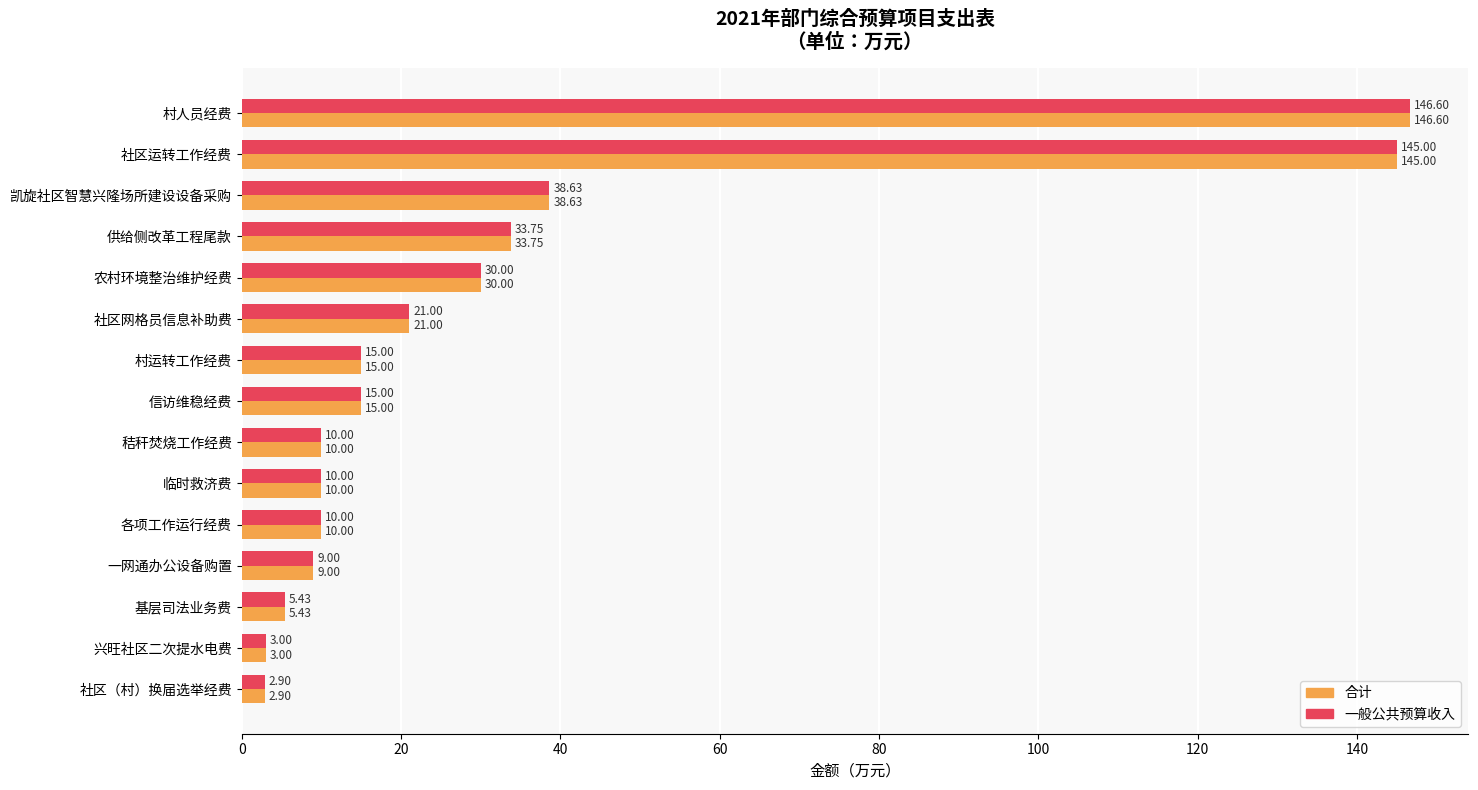

What is the total value across all series at 信访维稳经费?

30.0